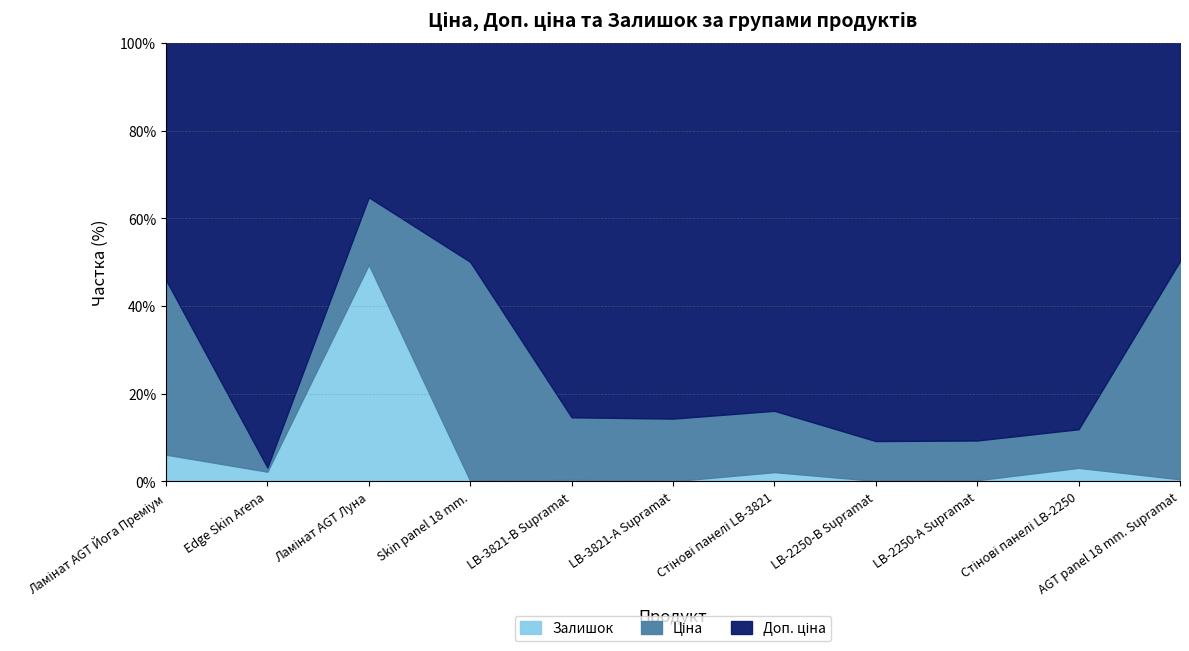

What is the difference between the maximum and minimum values in the Залишок series?

49.4